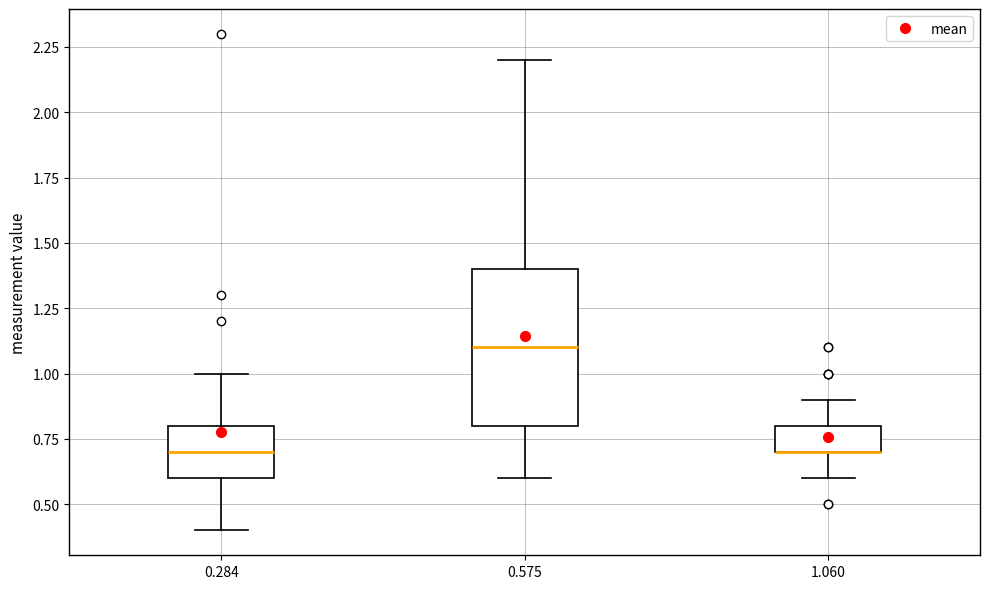

Comparing the boxes themselves (not the whiskers), which one is the tallest?

0.575